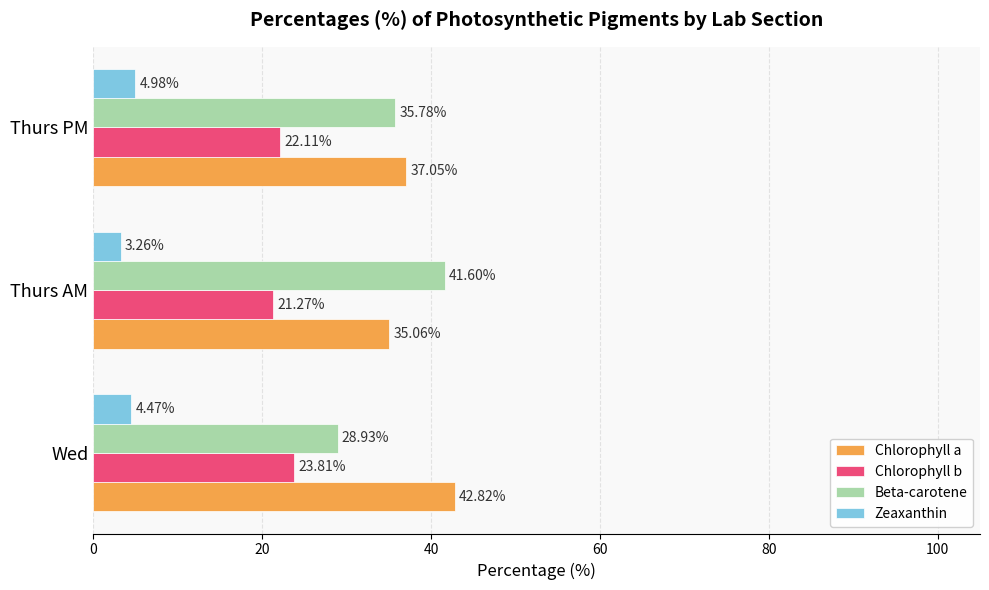

At how many categories does at least one series exceed 12?

3